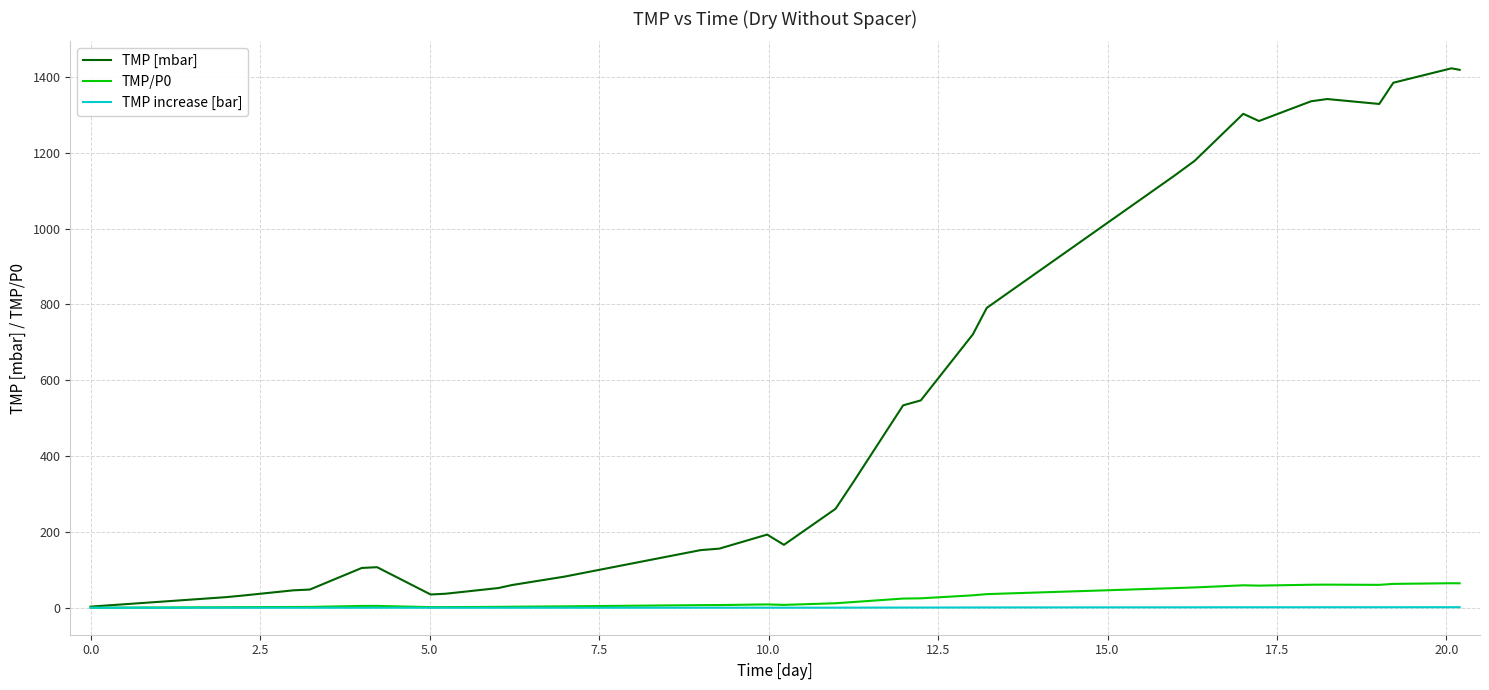

How many values in the TMP/P0 series are below 11?

16